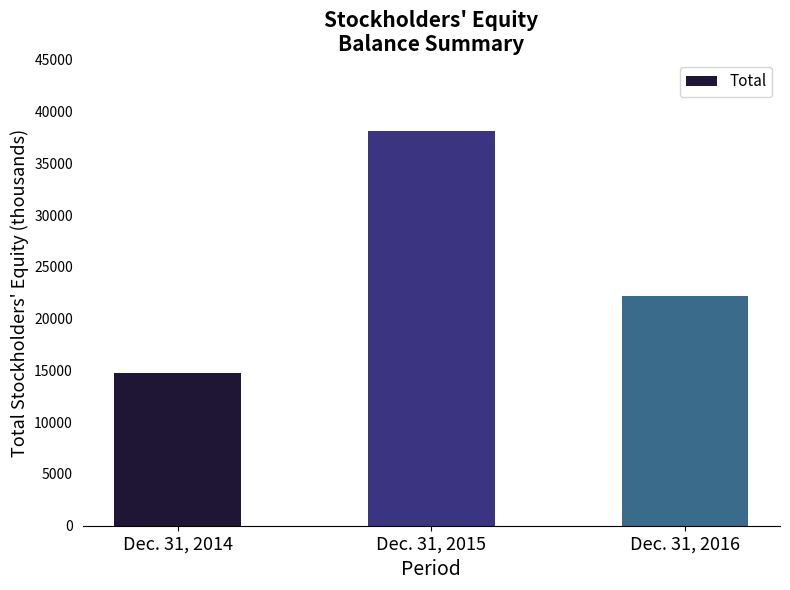

At which label does the data first exceed 22194?

Dec. 31, 2015